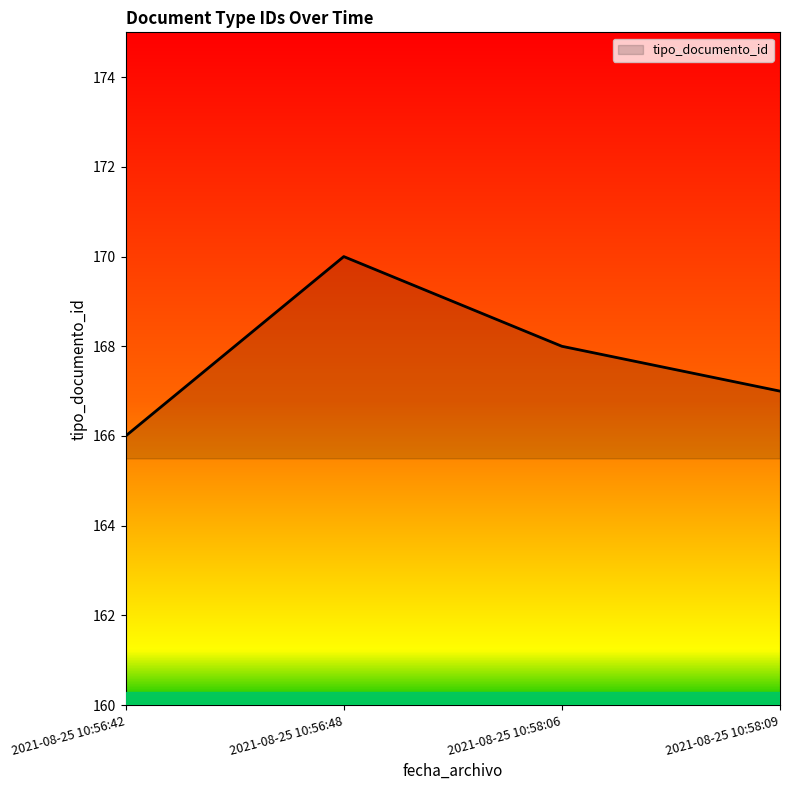

What position from the left is 2021-08-25 10:56:42?

1